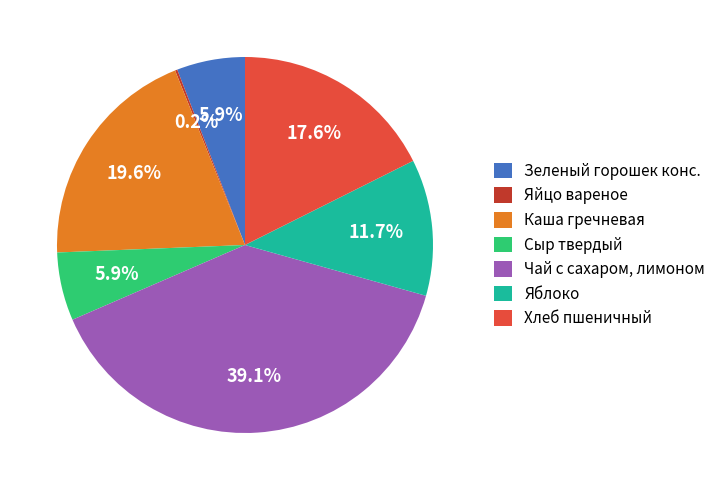

Between Хлеб пшеничный and Сыр твердый, which is larger?

Хлеб пшеничный